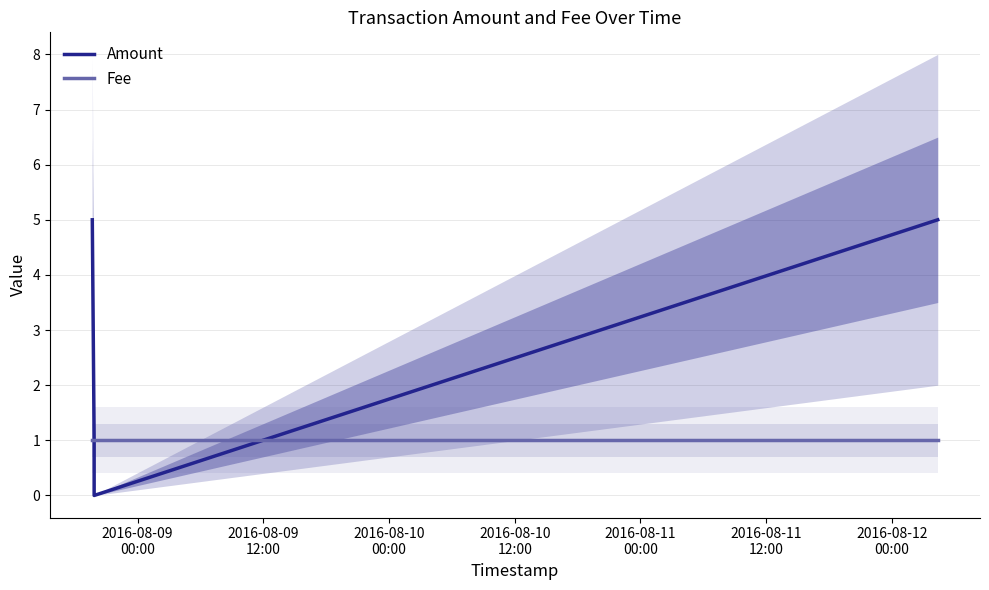

True or false: Amount has more than 1 interior local peaks.

False